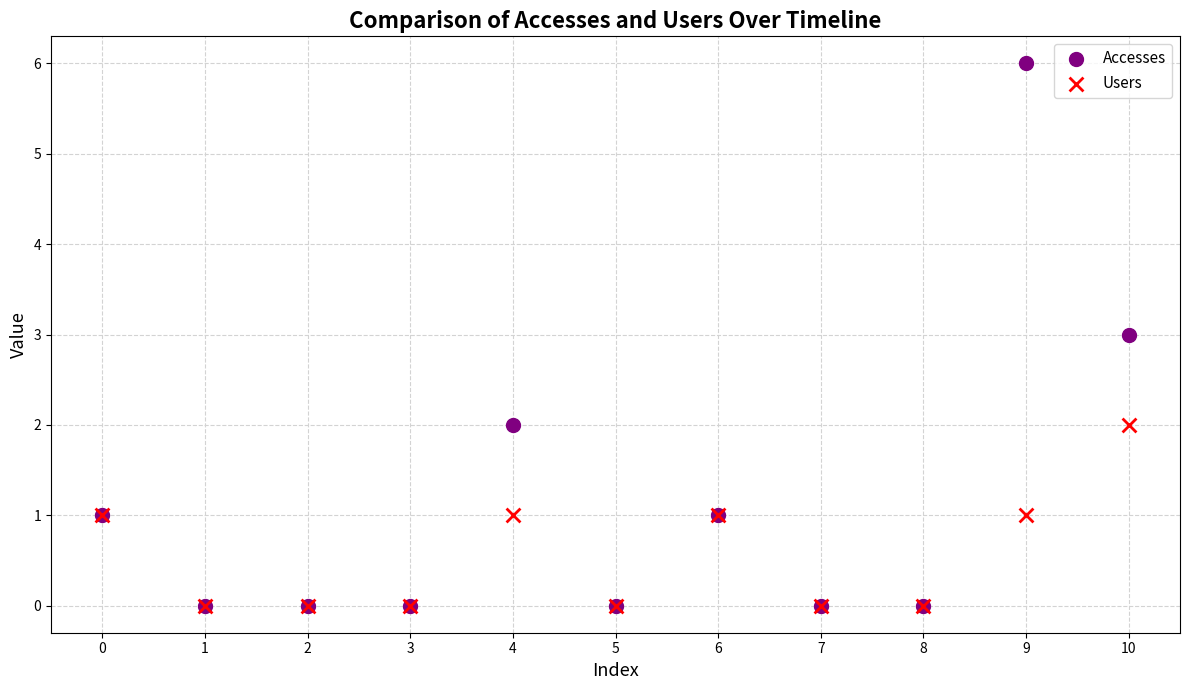

What are all the series names shown in the legend?

Accesses, Users